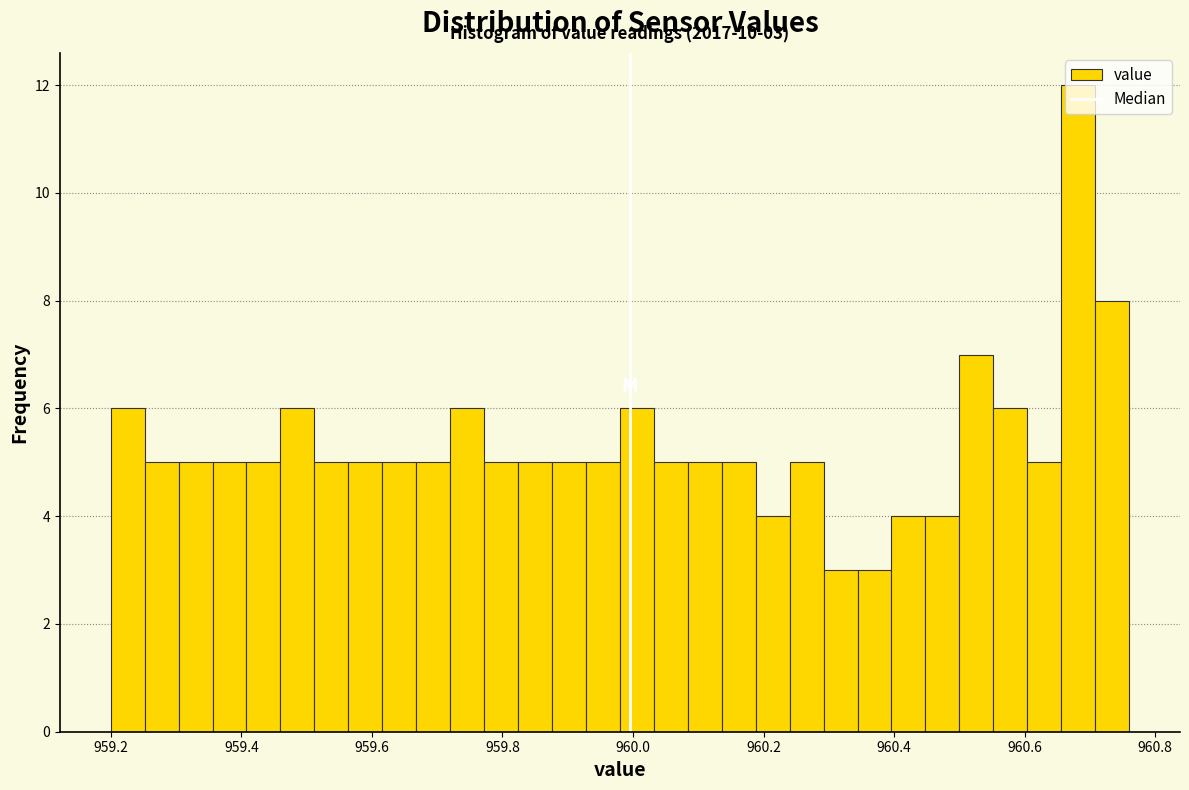

Read against the x-axis, roughly where is the centre of the tallest bar?

960.68